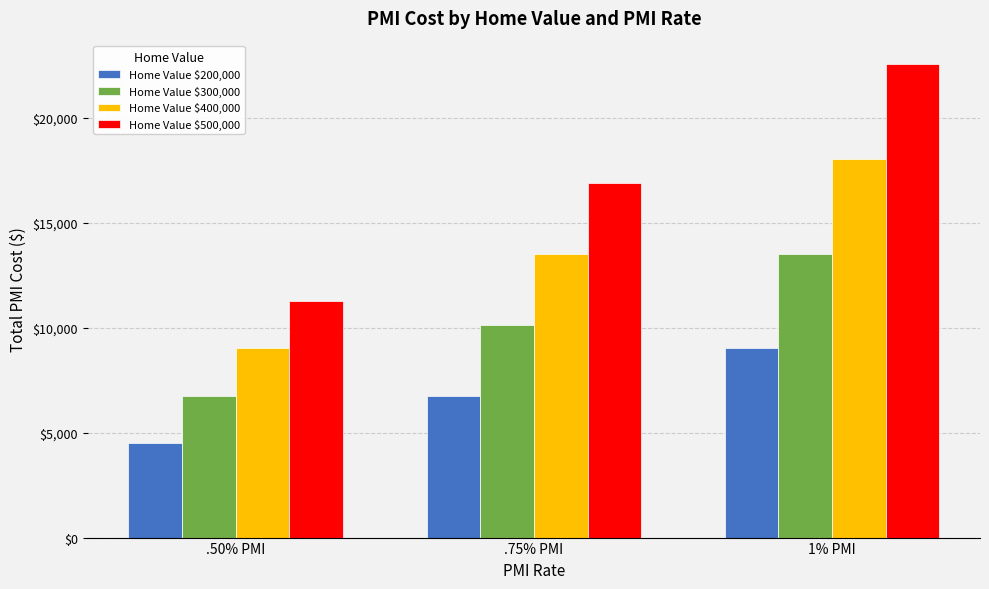

At .75% PMI, list the series in order from largest to smallest.

Home Value $500,000, Home Value $400,000, Home Value $300,000, Home Value $200,000